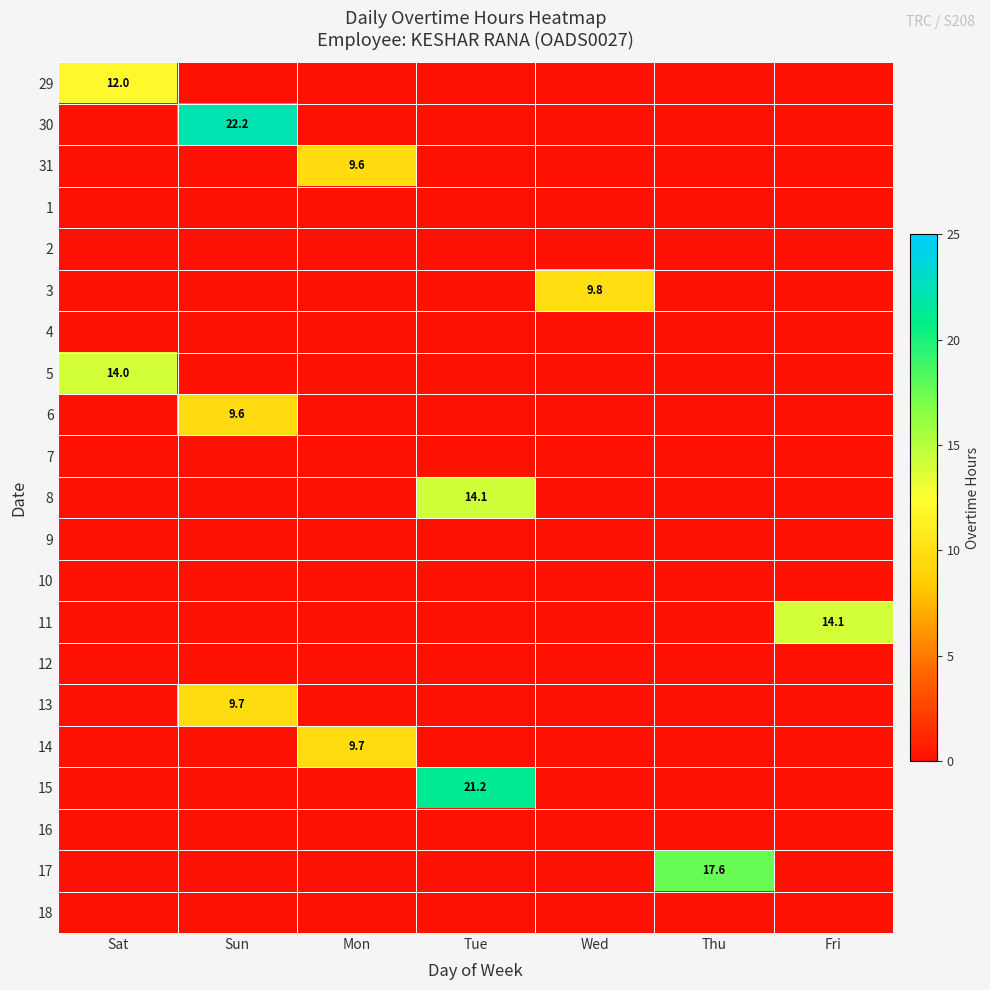

The 30 series shows 36.9 at Sun. True or false?

False